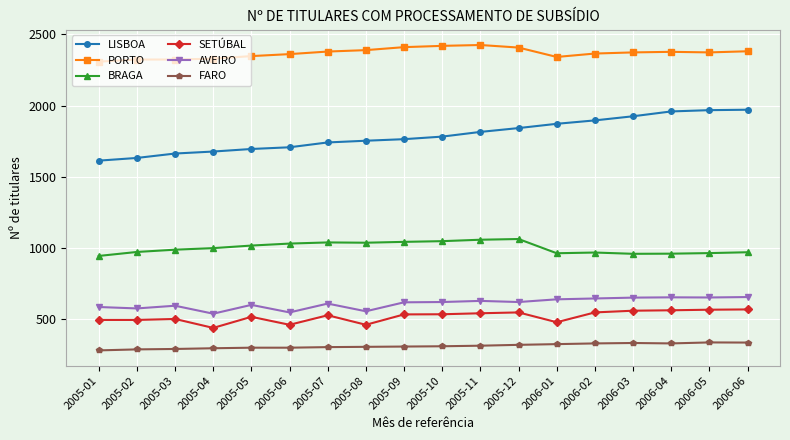

Which series has the largest total across all categories?

PORTO